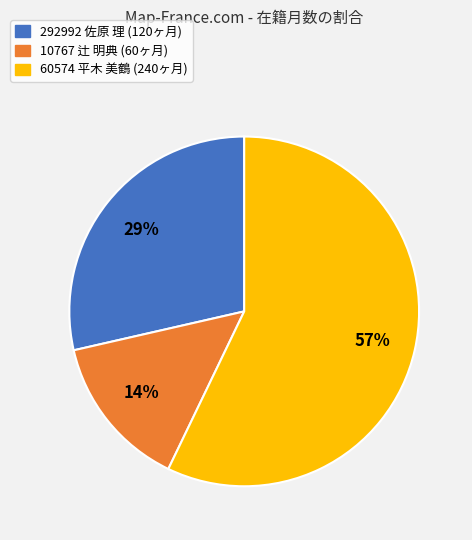

How many slices are in this pie chart?

3